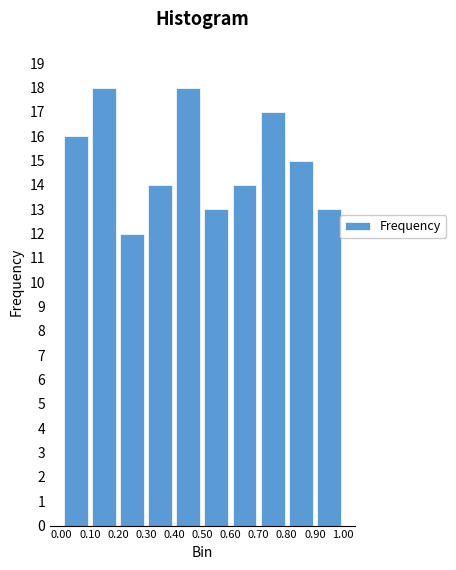

Reading left to right, list every bar in this chart as the range it spans on the x-axis followed by its height. The values are not printed on the chart, so give them approximately, as read against the axis.

0.00 to 0.10: 16
0.10 to 0.20: 18
0.20 to 0.30: 12
0.30 to 0.40: 14
0.40 to 0.50: 18
0.50 to 0.60: 13
0.60 to 0.70: 14
0.70 to 0.80: 17
0.80 to 0.90: 15
0.90 to 1.00: 13